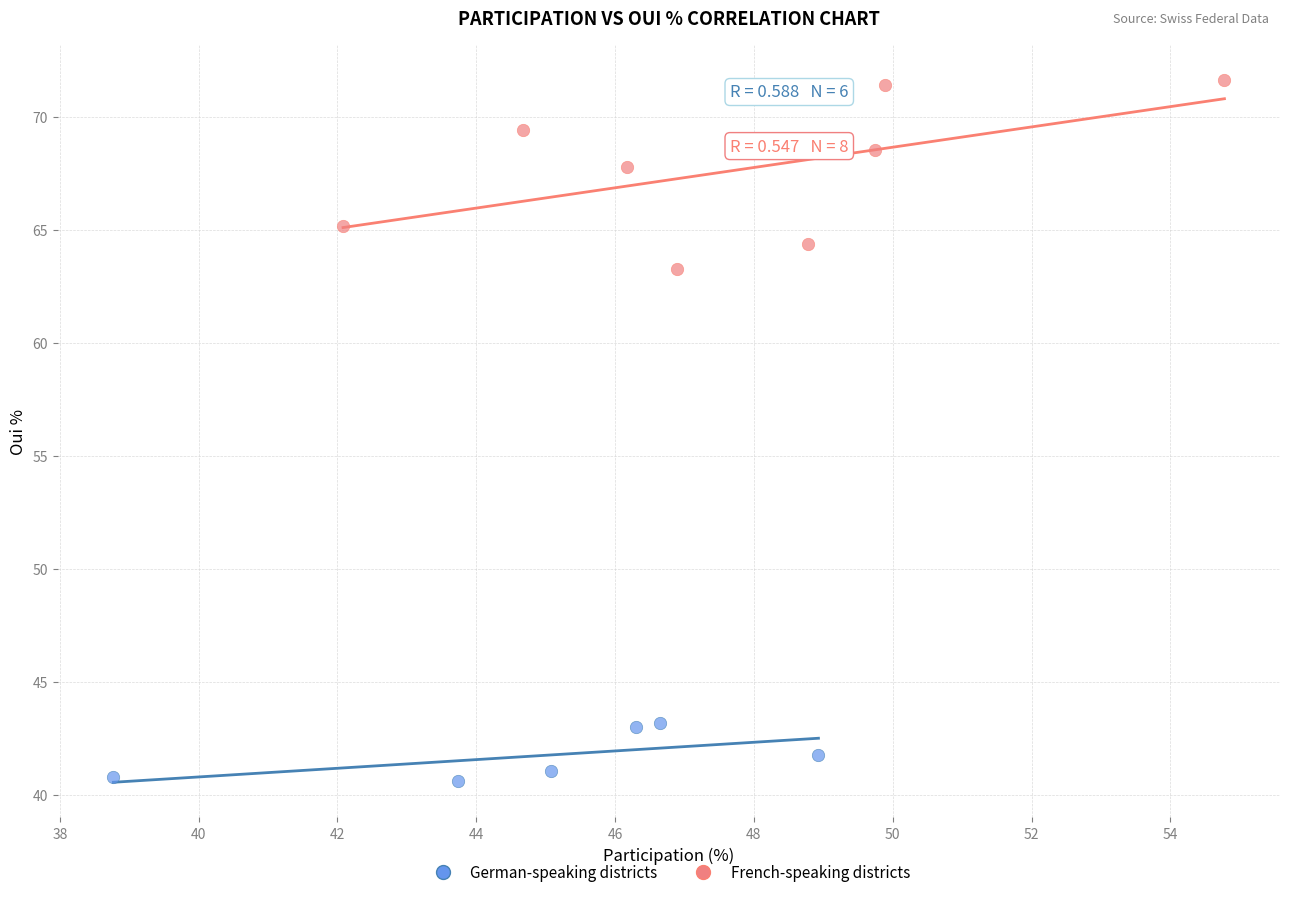

Which series has the widest spread of Y values?

French-speaking districts